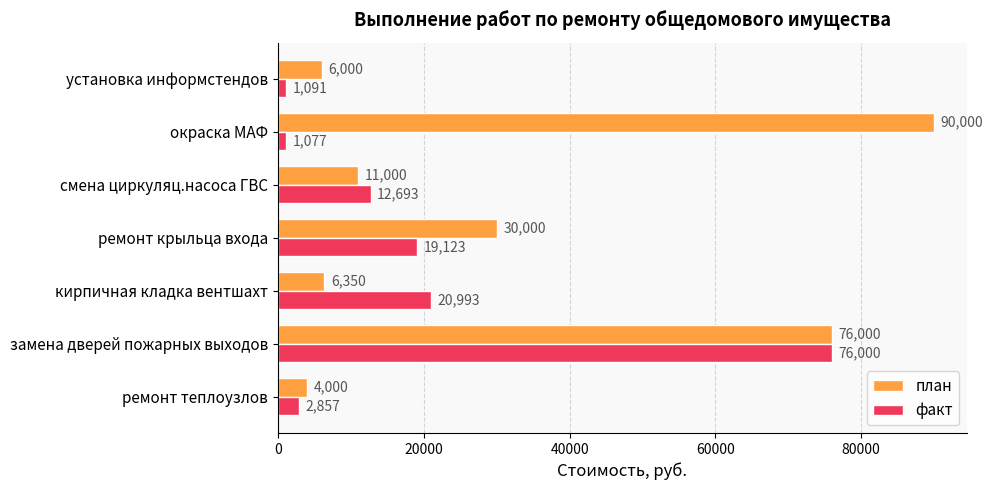

The план series shows 11000.0 at смена циркуляц.насоса ГВС. True or false?

True